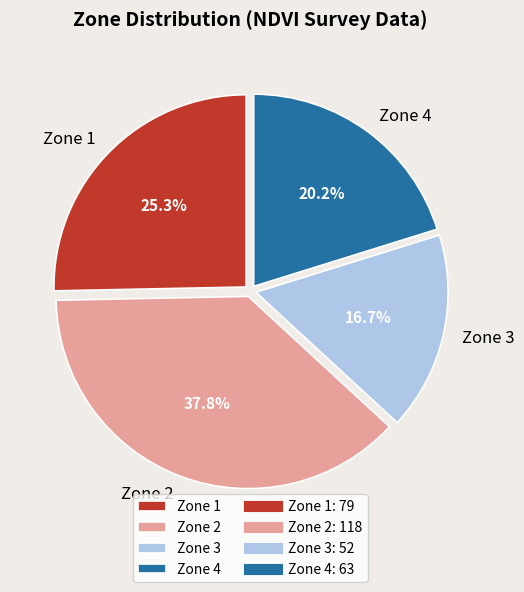

Does any single category account for the majority?

No